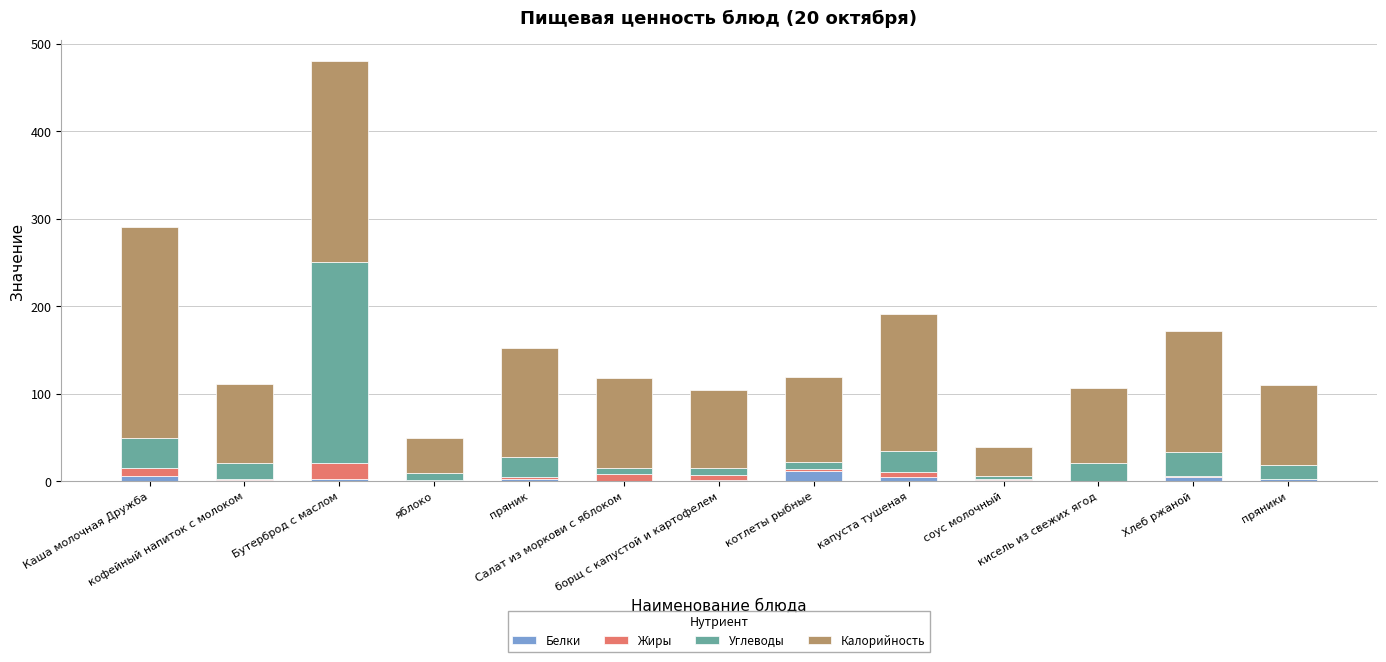

What is the sum of all Белки values?

40.5